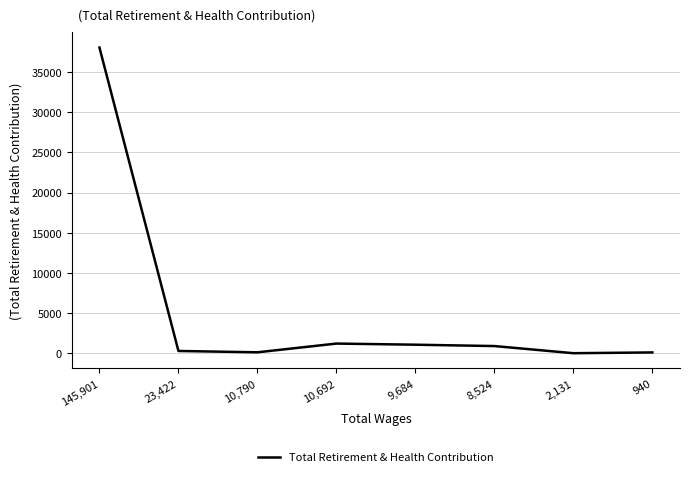

How many series are shown in this chart?

1